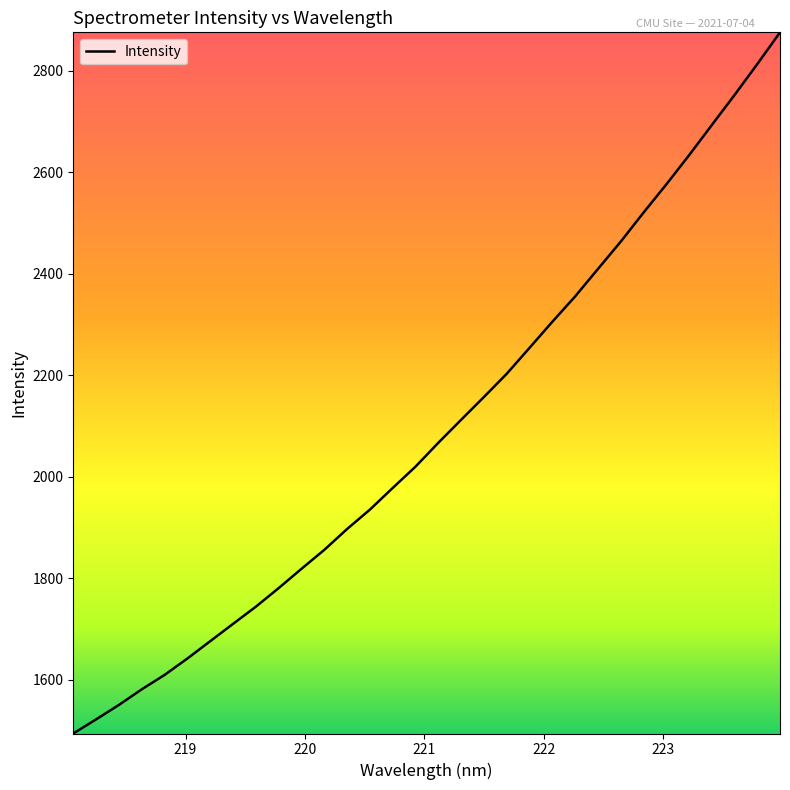

What is the difference between the maximum and minimum values?

1381.1